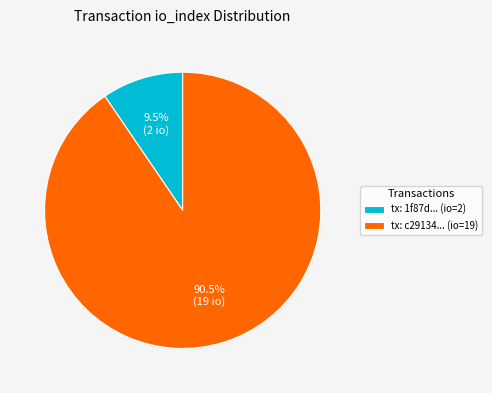

Which slice is the smallest?

tx: 1f87d... (io=2)